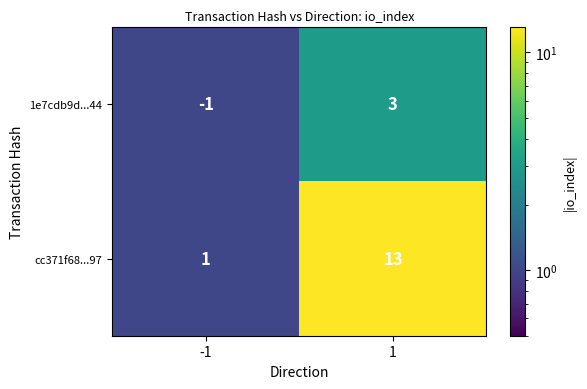

Is it true that 1e7cdb9d...44 equals 3 at 1?

True